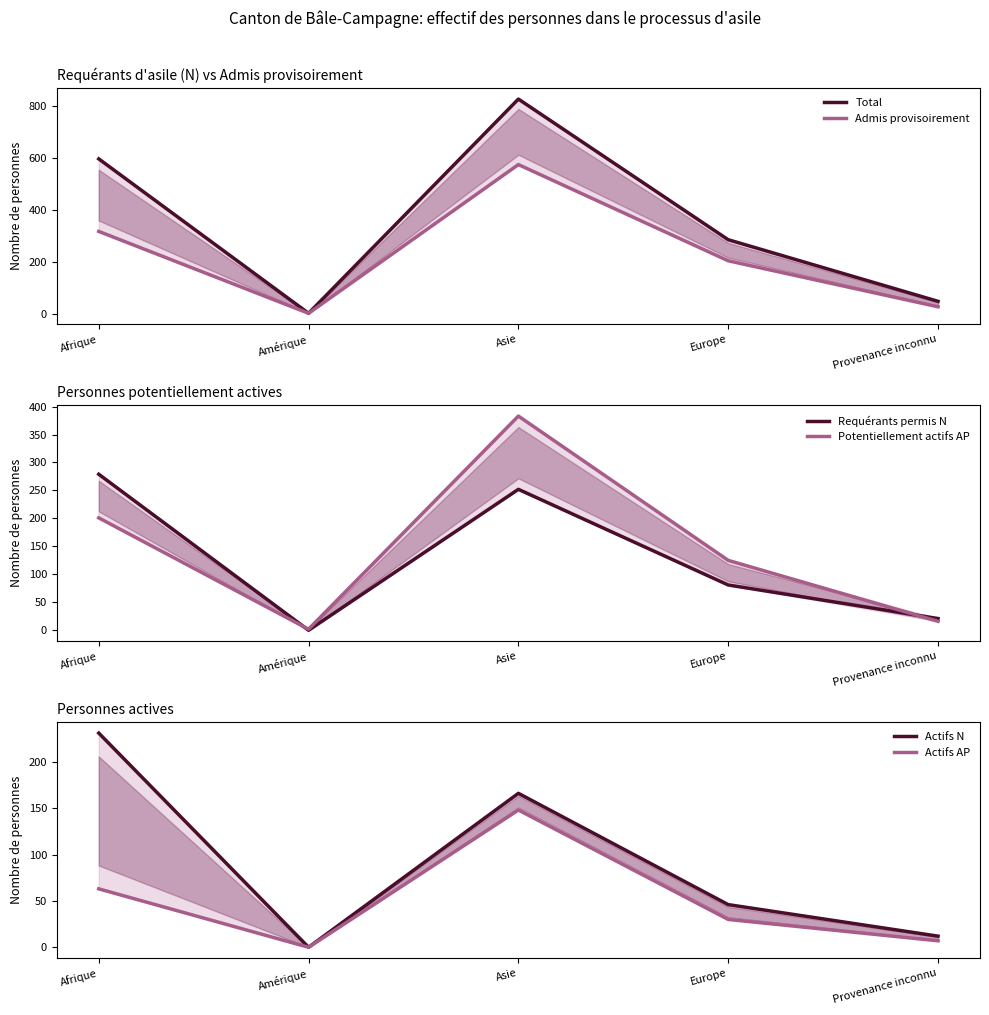

How many values in the Actifs N series are below 46?

2